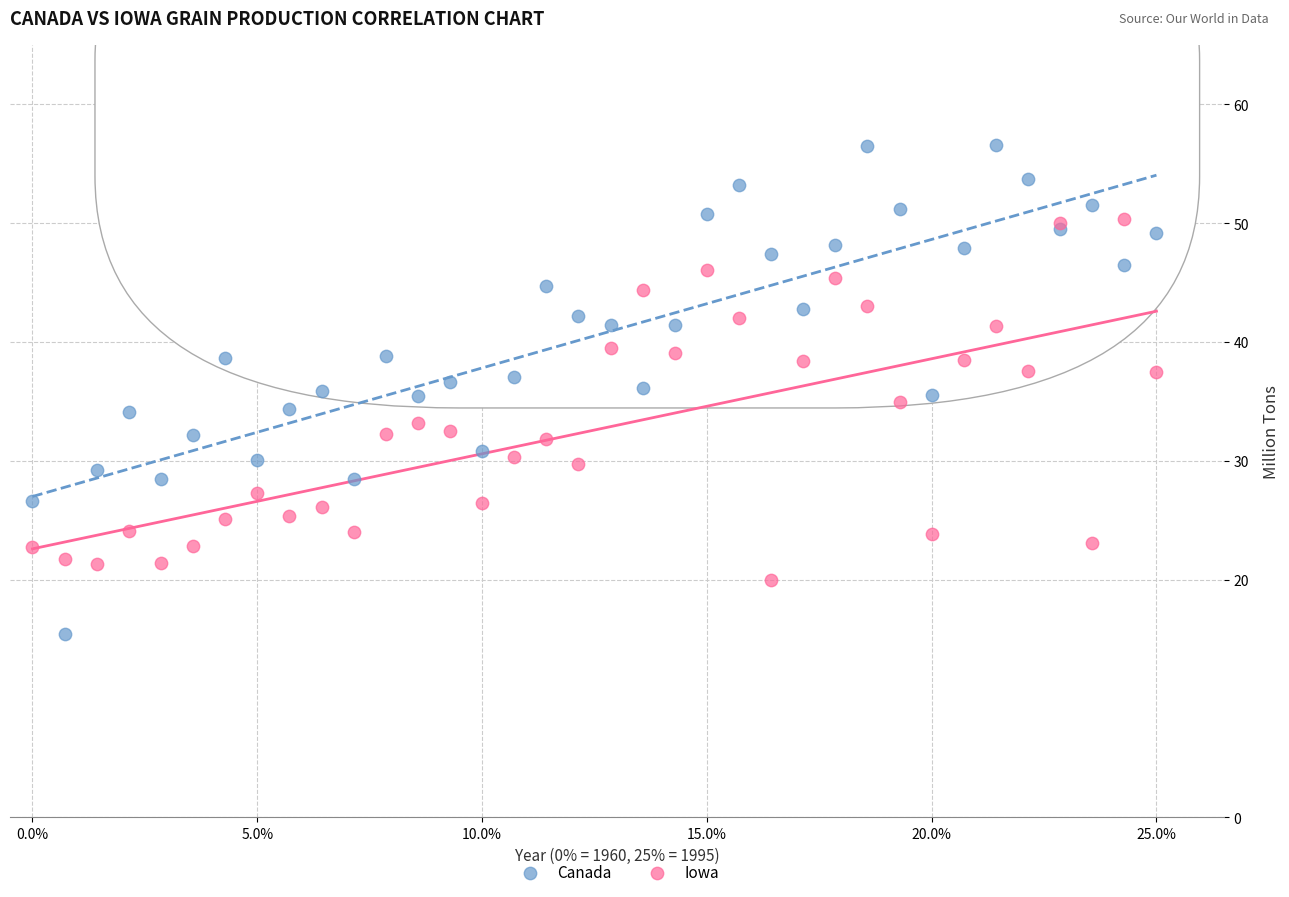

What are all the series names shown in the legend?

Canada, Iowa